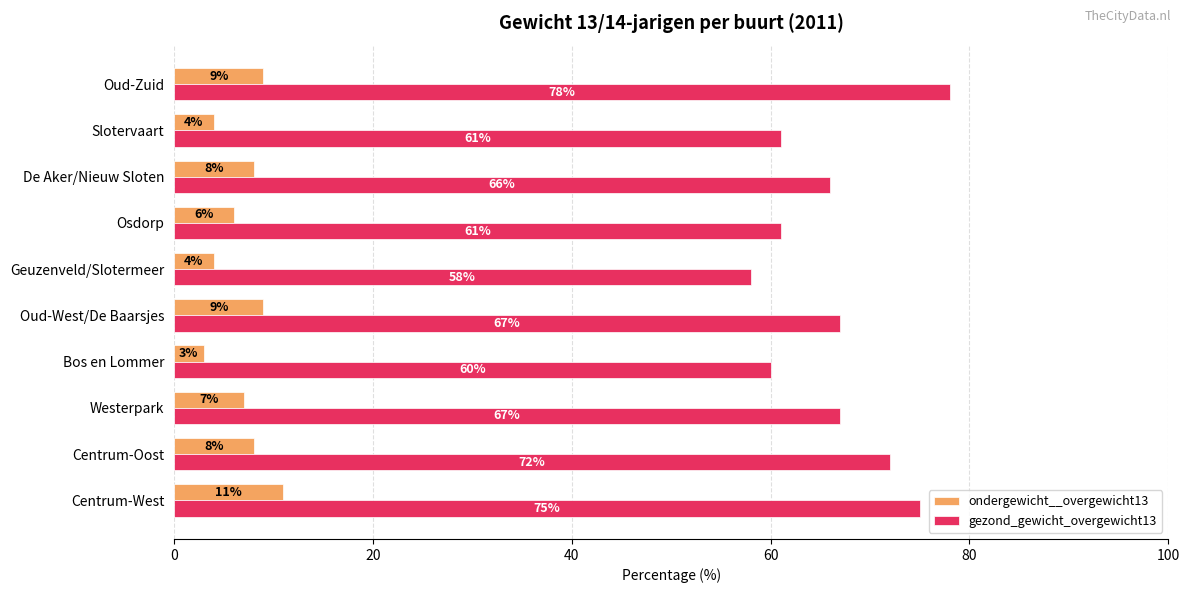

Which series has the largest range (max minus min)?

gezond_gewicht_overgewicht13